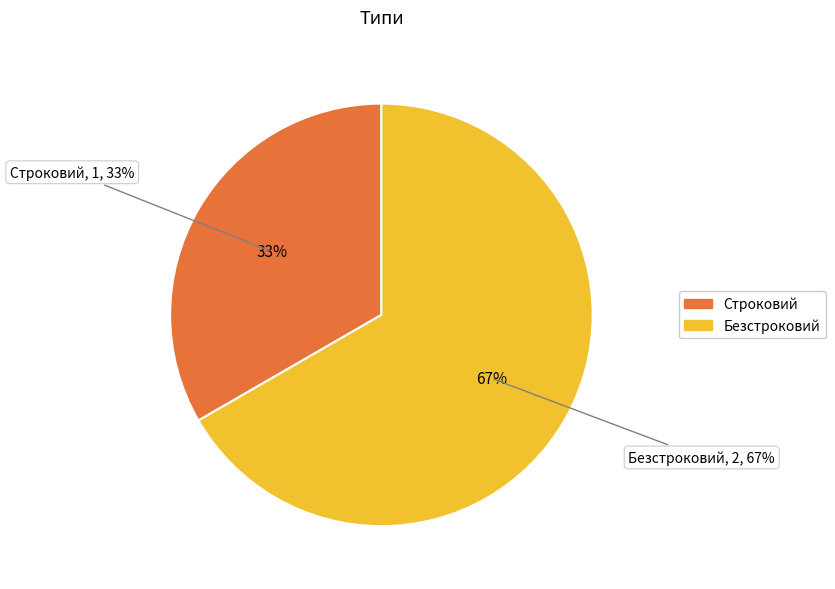

Combined, do Безстроковий and Строковий account for over 50%?

Yes